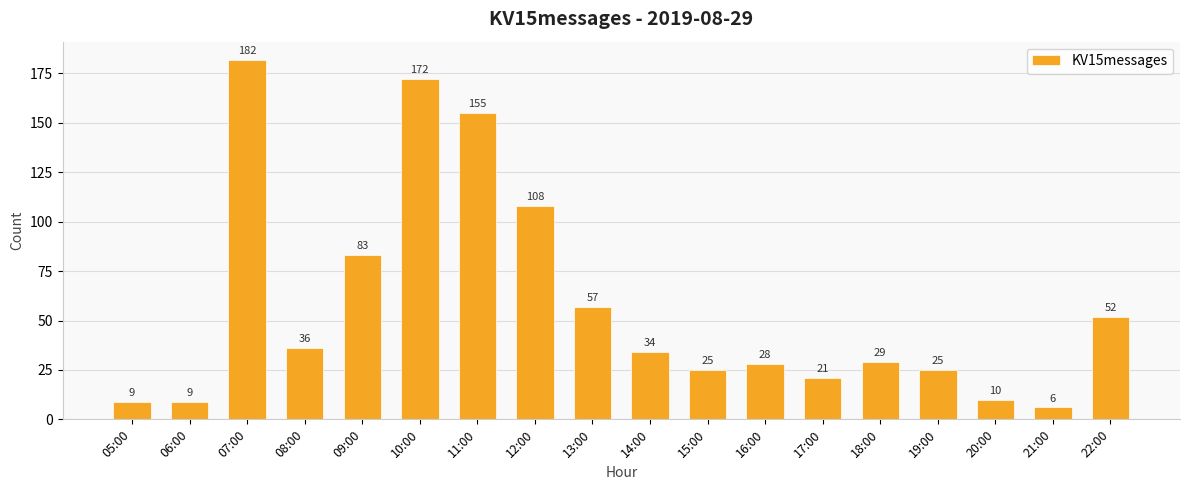

What is the average value?

58